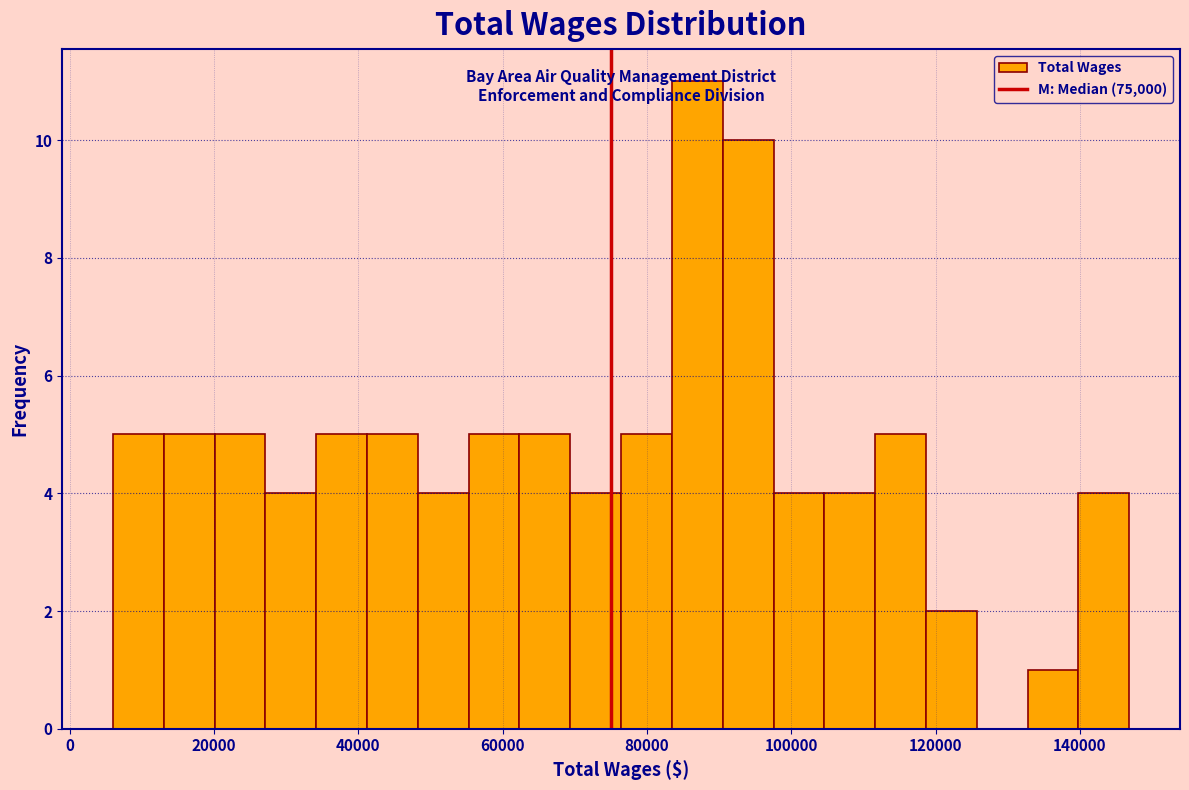

Read against the x-axis, roughly where is the centre of the tallest bar?

86000